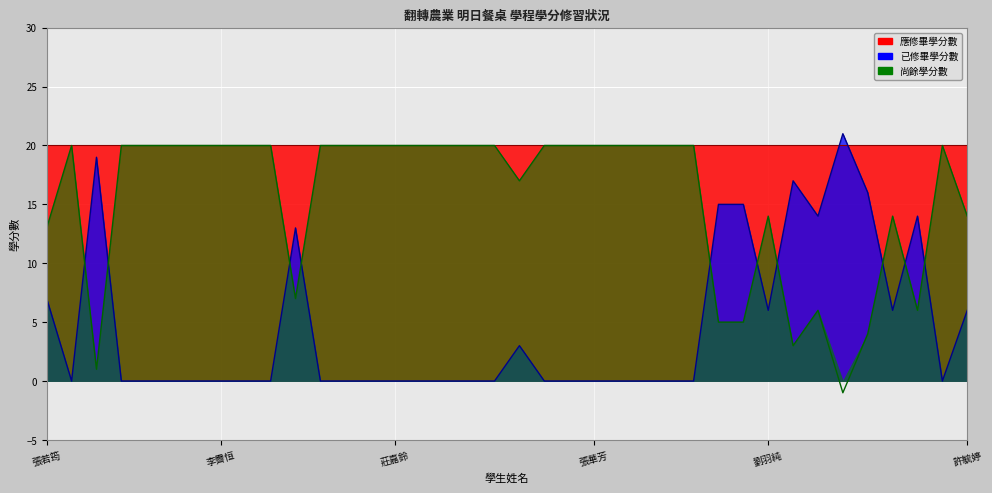

Which has a higher value, 徐欣佑 or 劉羽純?

劉羽純